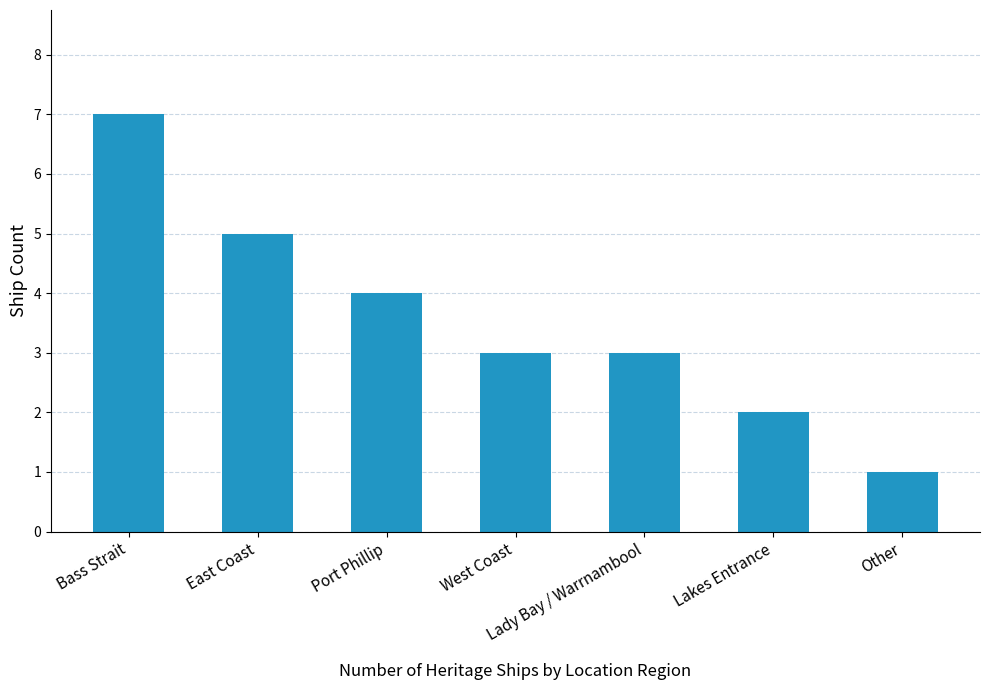

Which category has the lowest value across all series?

Other